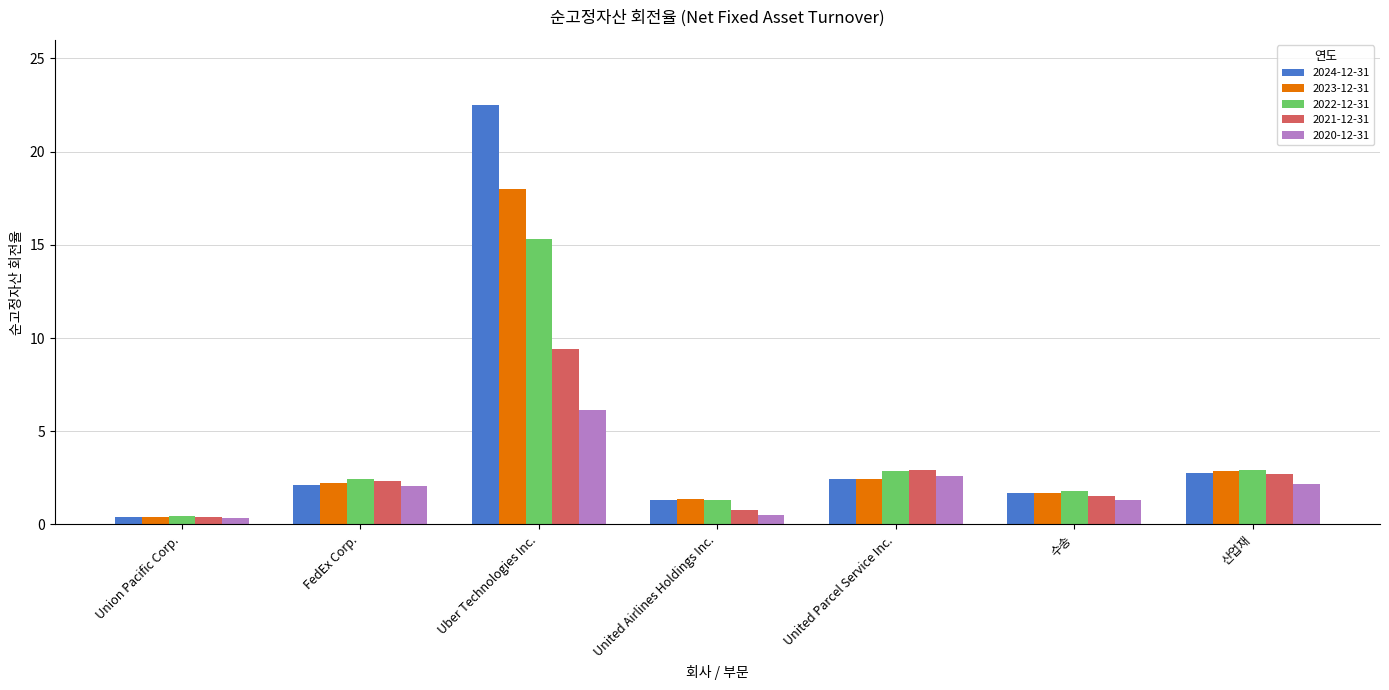

What is the difference between the maximum and minimum values in the 2020-12-31 series?

5.8